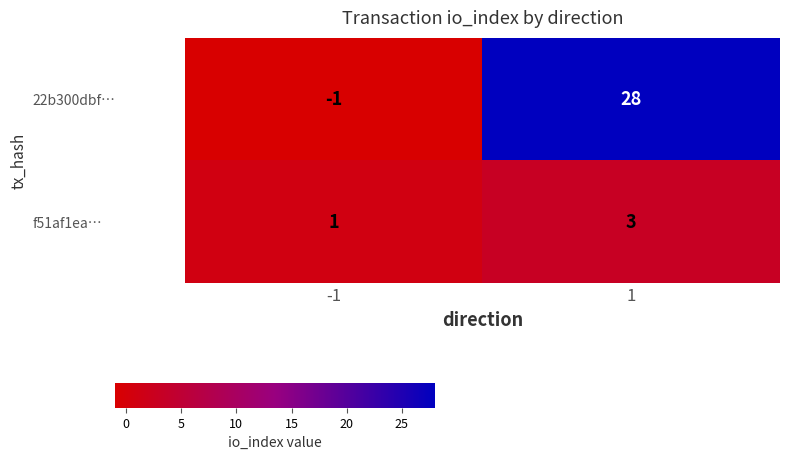

What is the maximum value for 22b300dbf…?

28